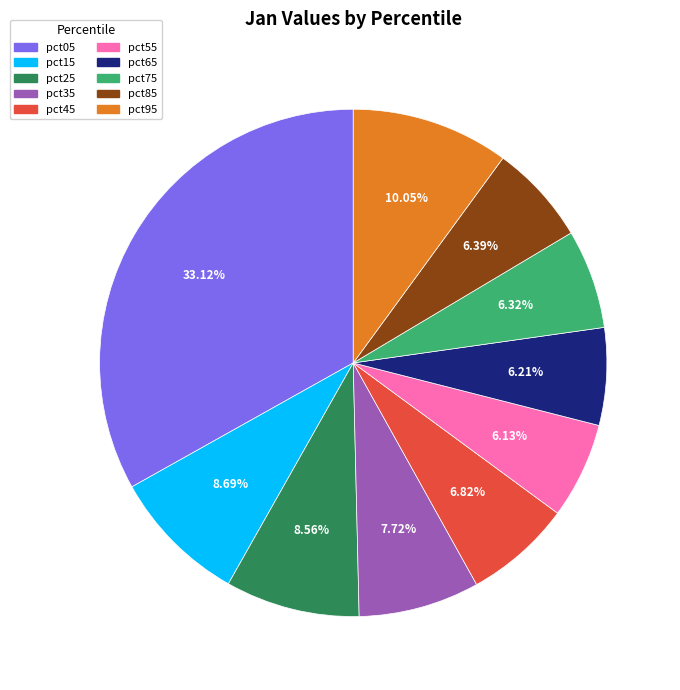

Is it true that pct15 is 9% of the pie?

True